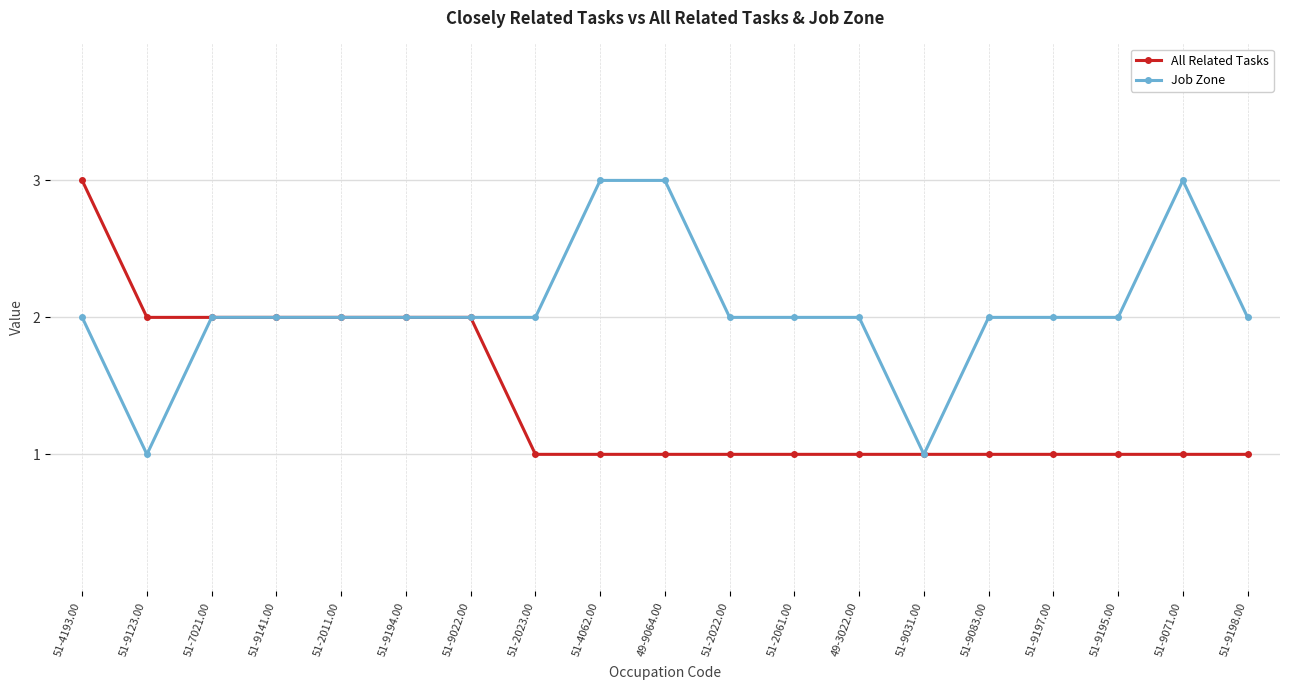

Which series has the largest total across all categories?

Job Zone